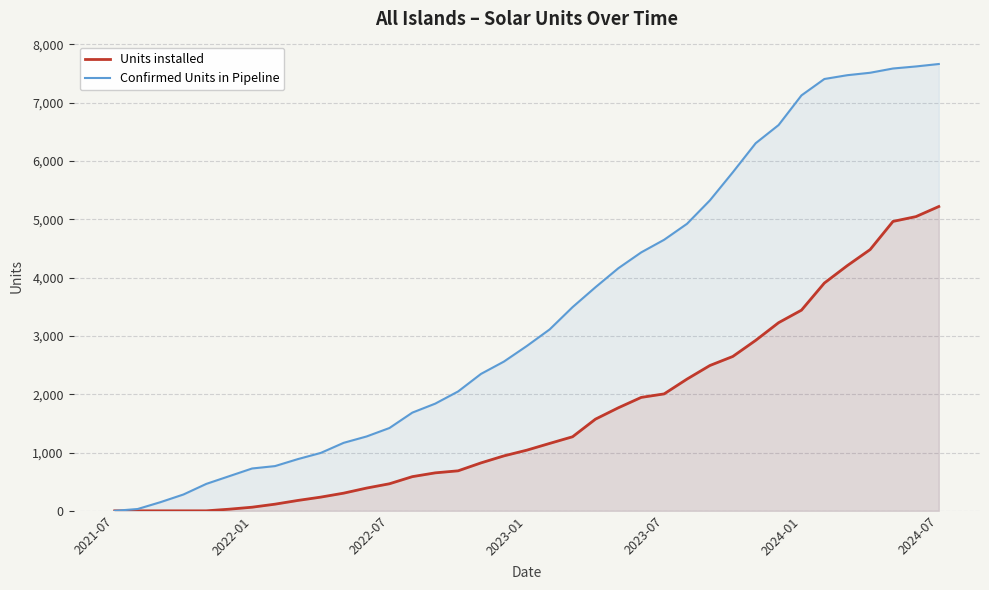

What is the greatest value displayed?

7662